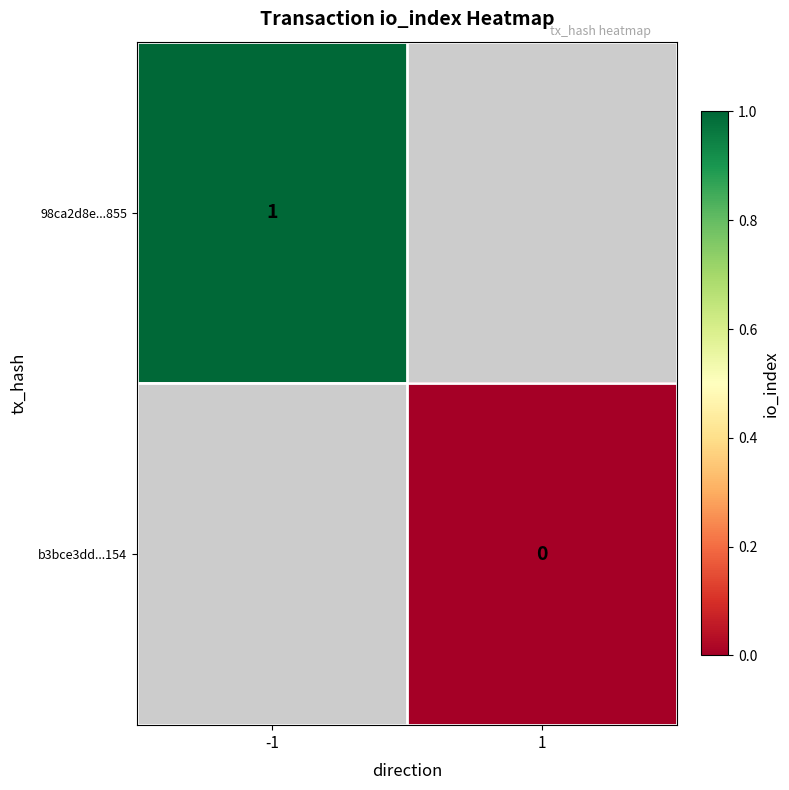

At how many categories does at least one series exceed 0?

1